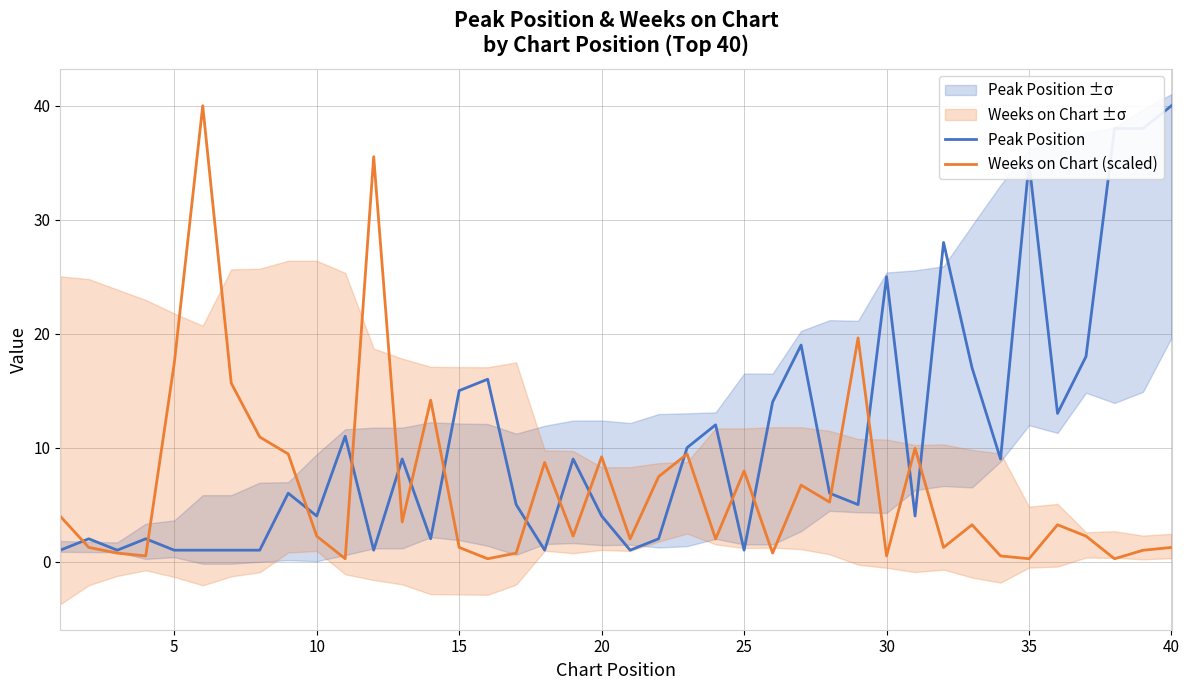

What is the difference between the second highest and second lowest values in the Weeks on Chart (scaled) series?

35.3